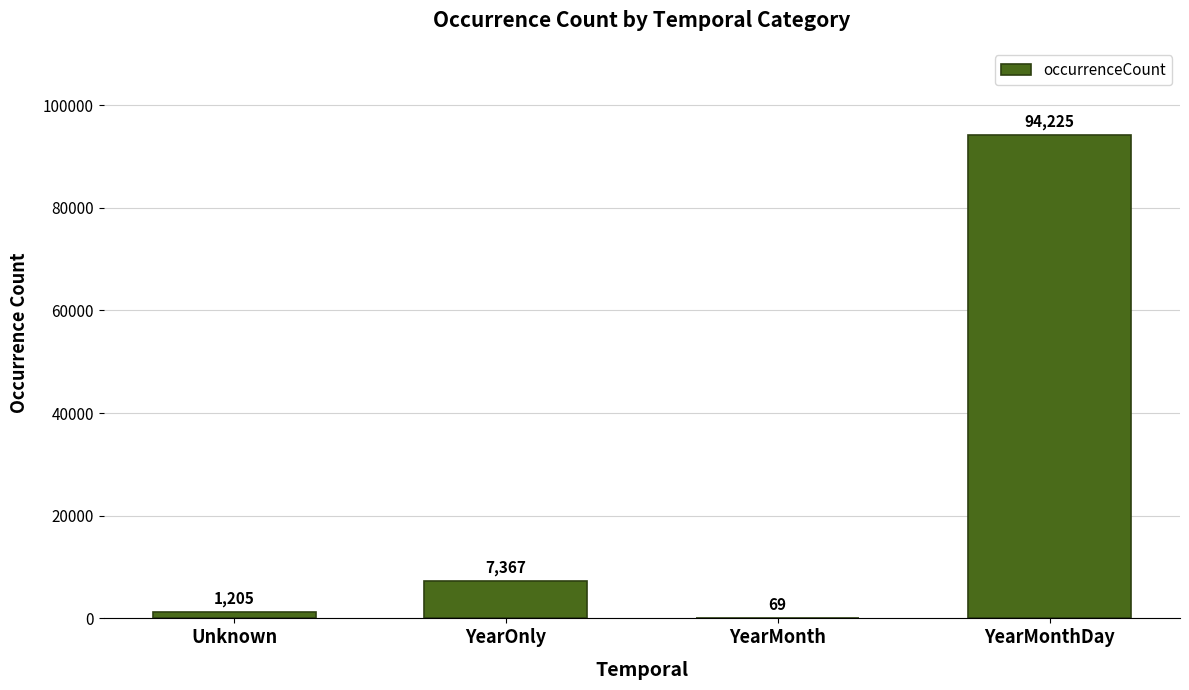

What is the sum of all values?

102866